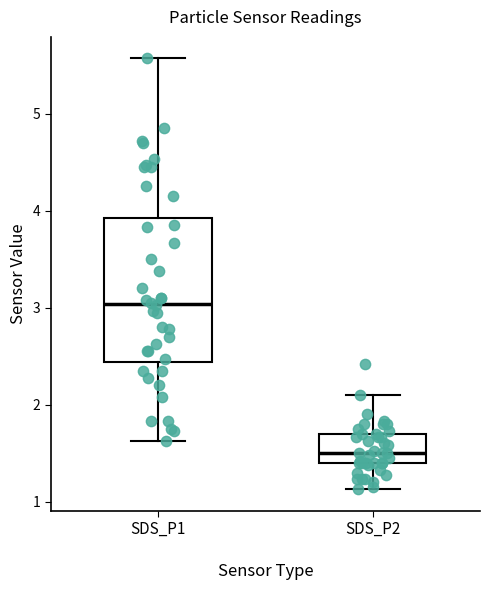

Reading left to right, read every box against the y-axis: the position of its median line, the range the box covers, and the ends of its whiskers. The values are not printed on the chart, so give them approximately, as read against the axis.

SDS_P1: median 3.0, box 2.4 to 3.9, whiskers 1.6 to 5.6
SDS_P2: median 1.5, box 1.4 to 1.7, whiskers 1.1 to 2.1